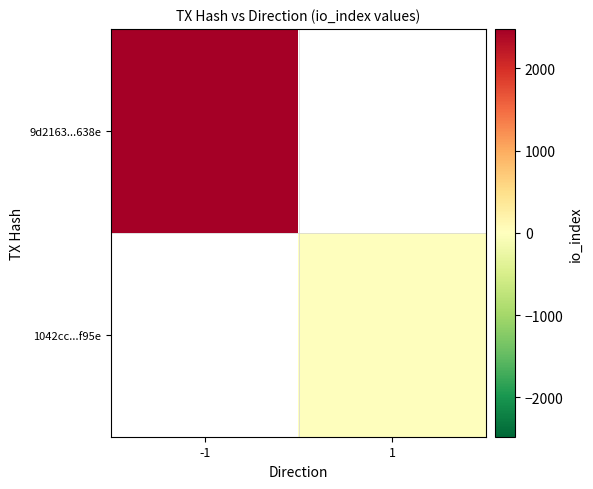

The value of 1042cc...f95e at 1 is 10.0. True or false?

True